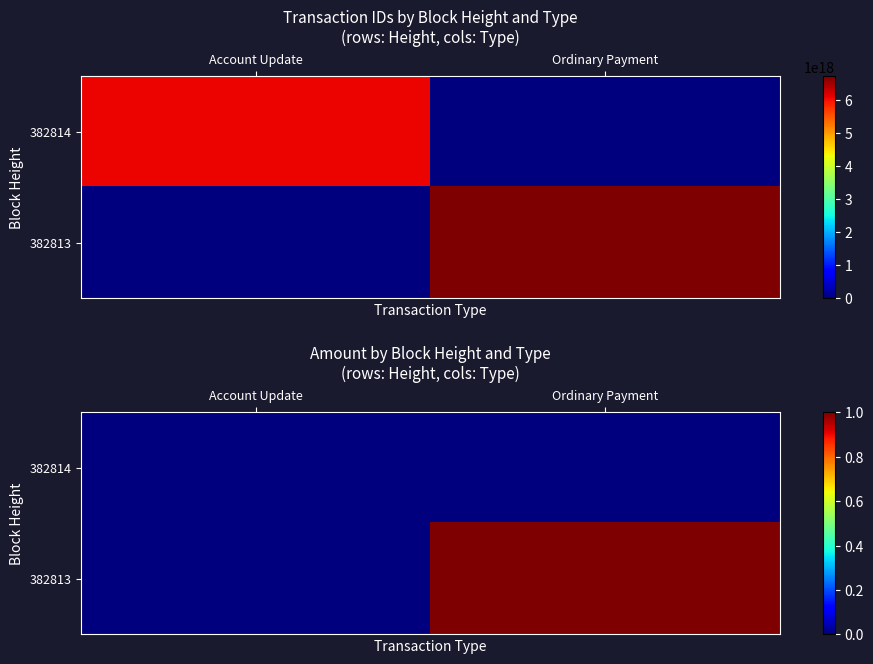

List the series in order of their peak value, highest first.

382813, 382814